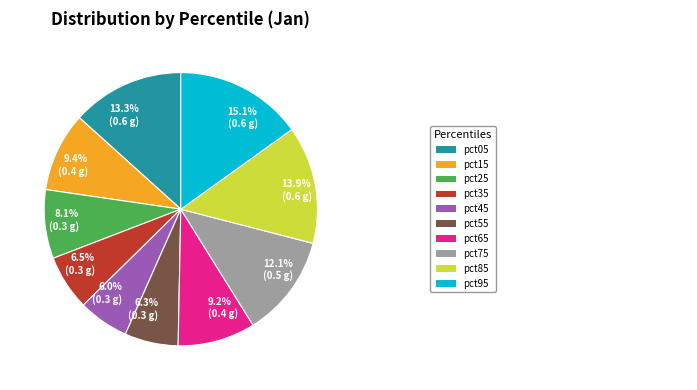

Is there a majority slice in this chart?

No